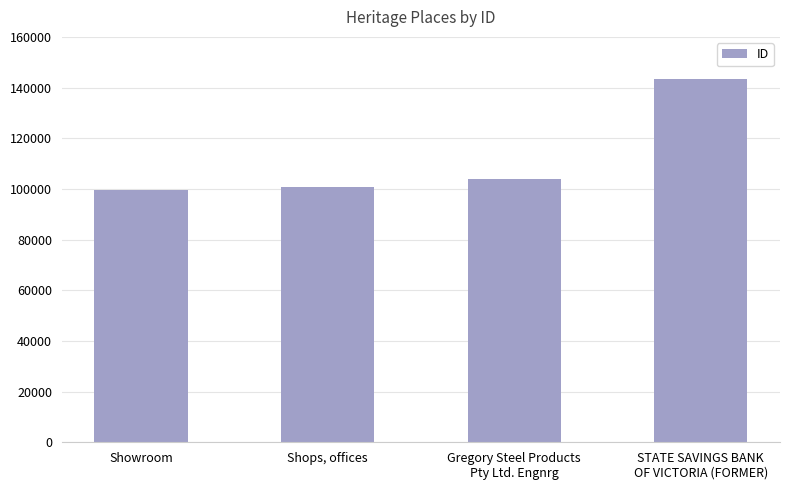

Is it true that the value at Gregory Steel Products
Pty Ltd. Engnrg is 140576?

False